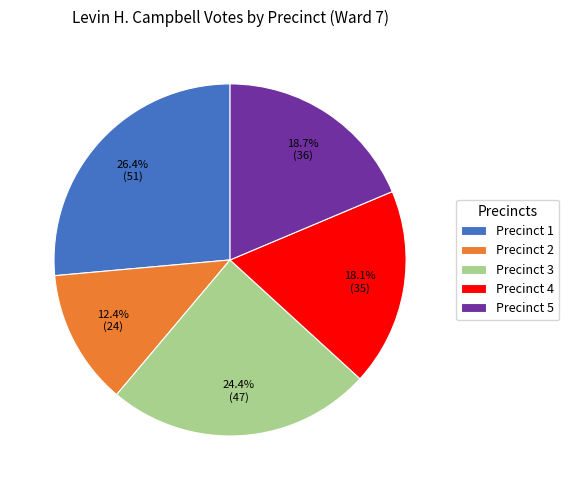

What is the ratio of the value at Precinct 4 to the value at Precinct 5?

1.0